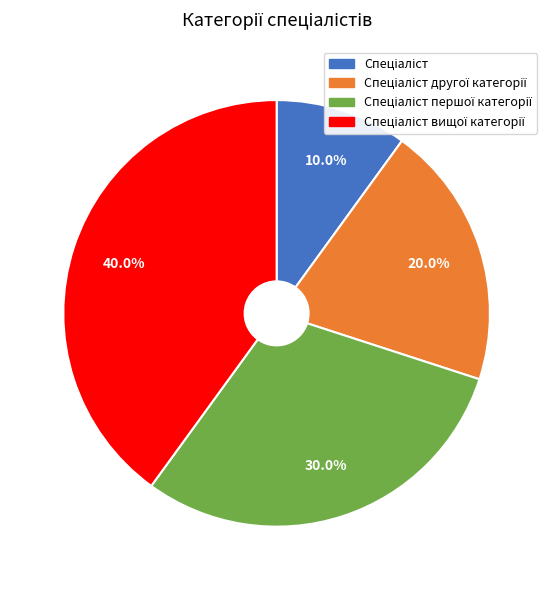

Is Спеціаліст першої категорії the majority of the pie?

No